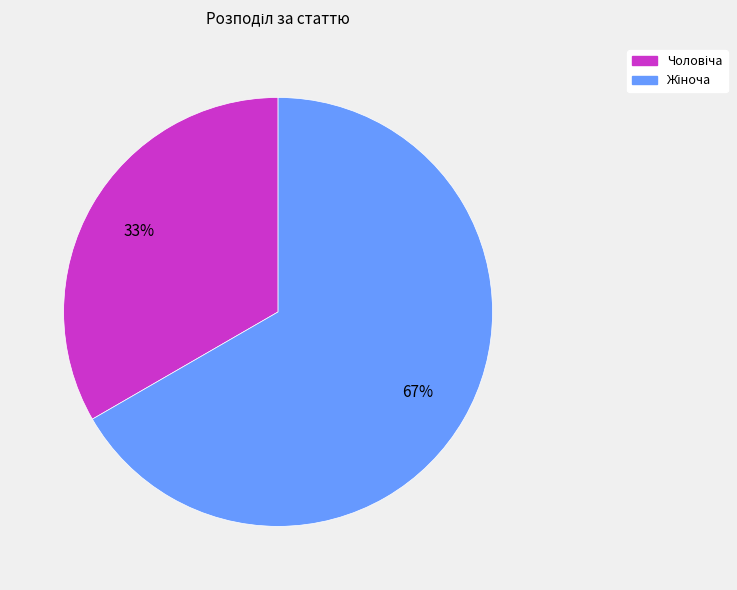

Is there a majority slice in this chart?

Yes